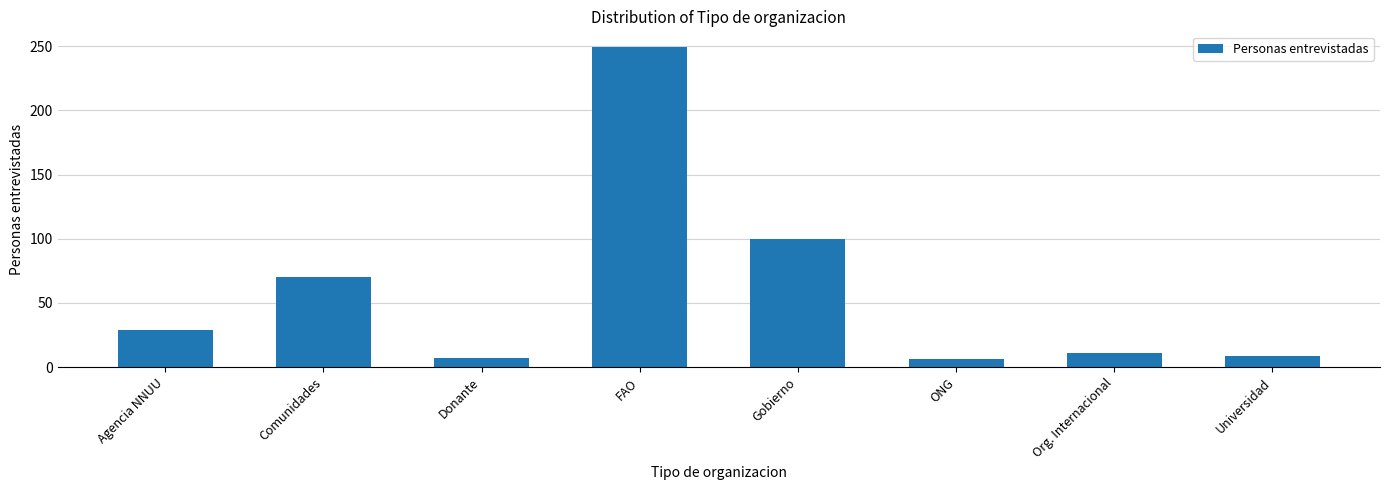

What is the average value?

60